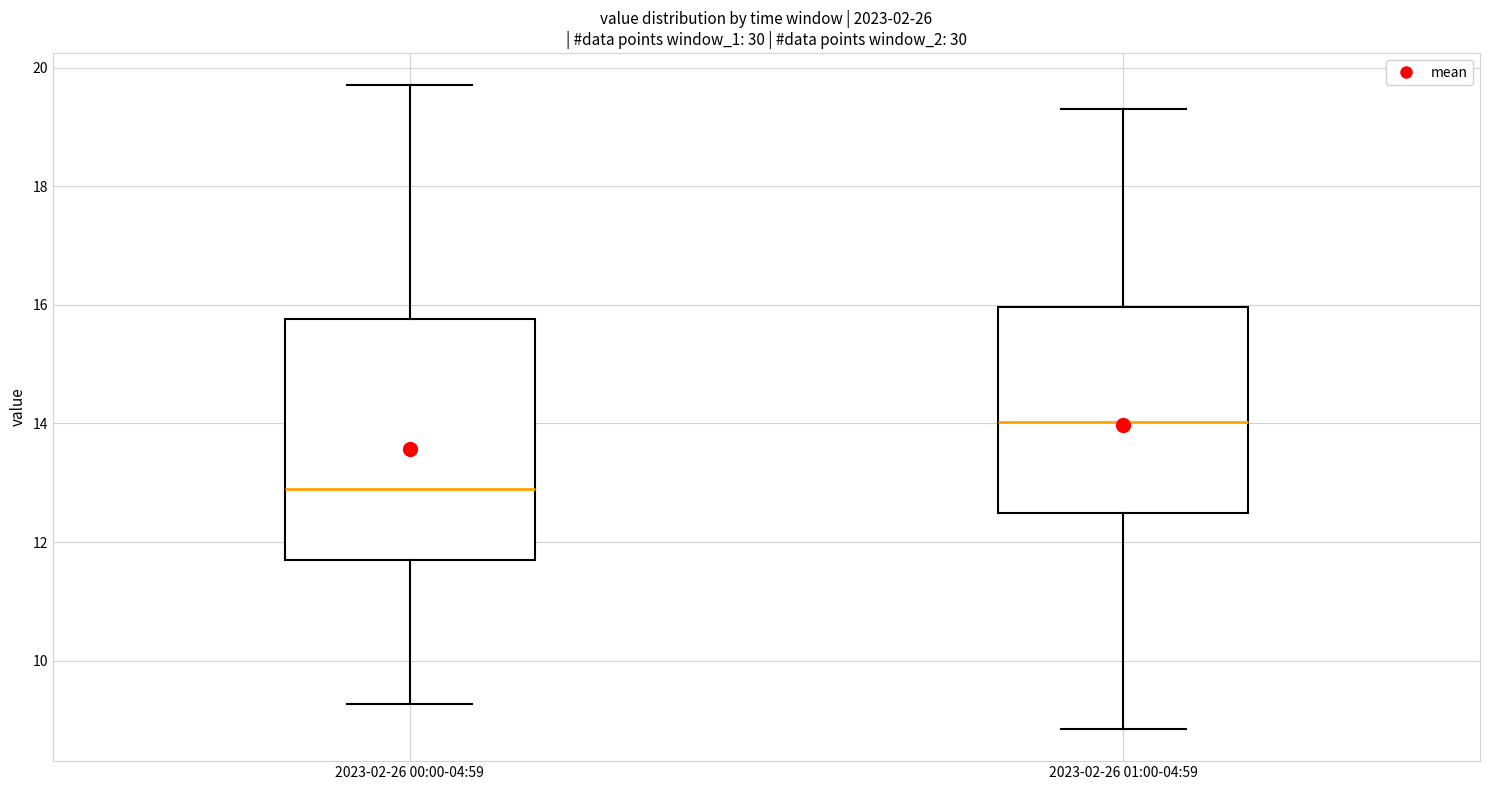

Reading left to right, transcribe this box plot: for each box, give where its median line is, the range the box spans, and where its two whiskers end, as read against the y-axis. The values are not printed on the chart, so give them approximately, as read against the axis.

2023-02-26 00:00-04:59: median 12.8, box 11.6 to 15.8, whiskers 9.2 to 19.8
2023-02-26 01:00-04:59: median 14.0, box 12.4 to 16.0, whiskers 8.8 to 19.4